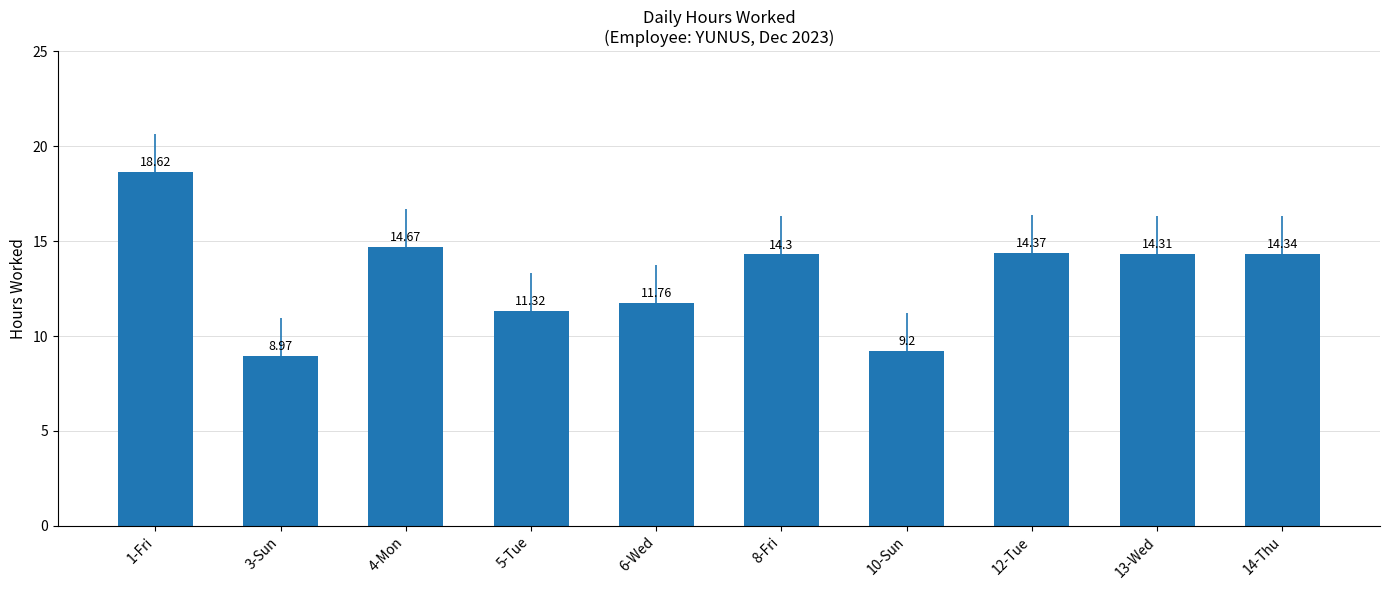

What is the approximate value at 3-Sun?

9.0